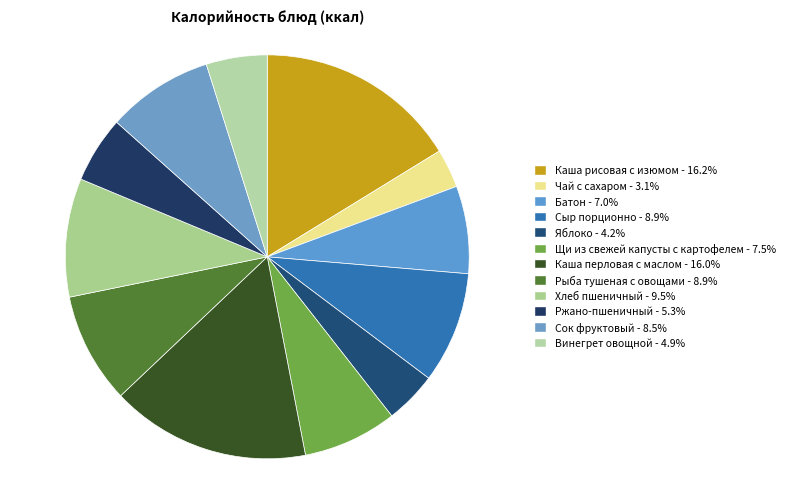

To the nearest percent, what is the combined percentage of Яблоко and Каша перловая с маслом?

20%